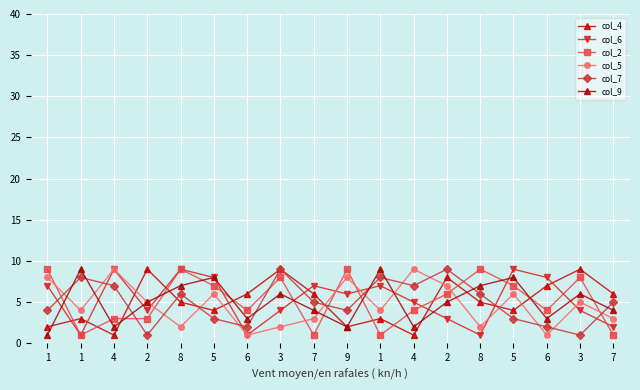

Is this an area chart (filled region under the line)?

No